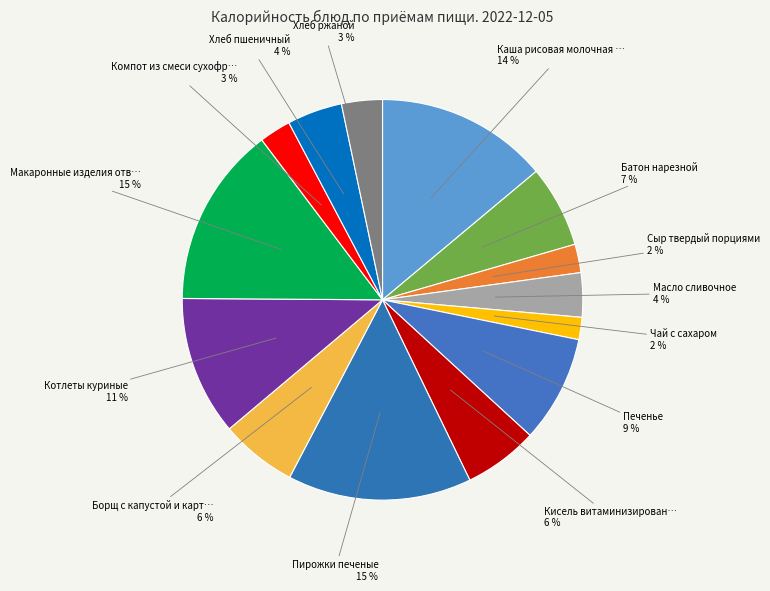

Is there a majority slice in this chart?

No